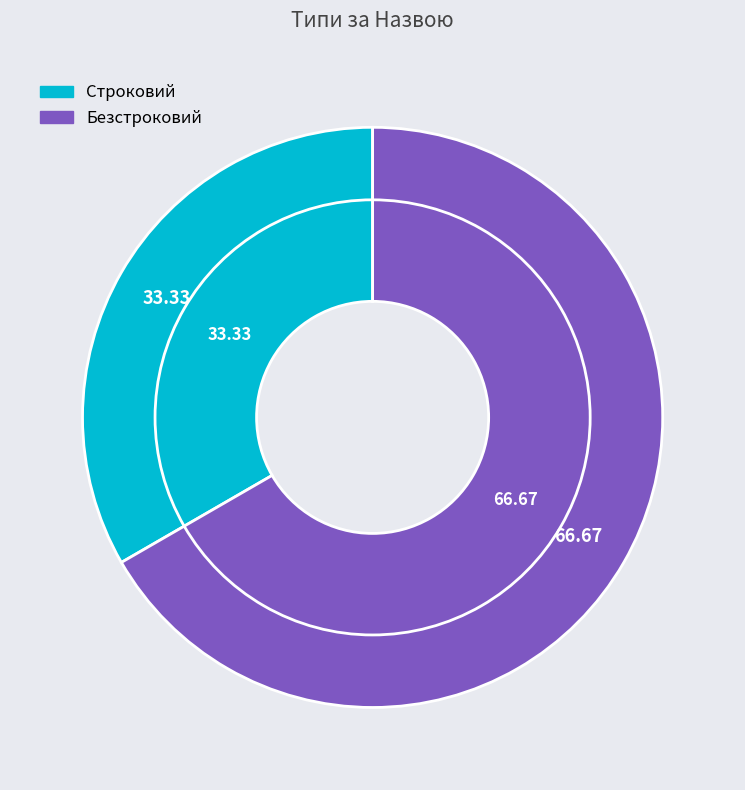

To the nearest percent, what is the difference between the largest and smallest slice percentages?

33%